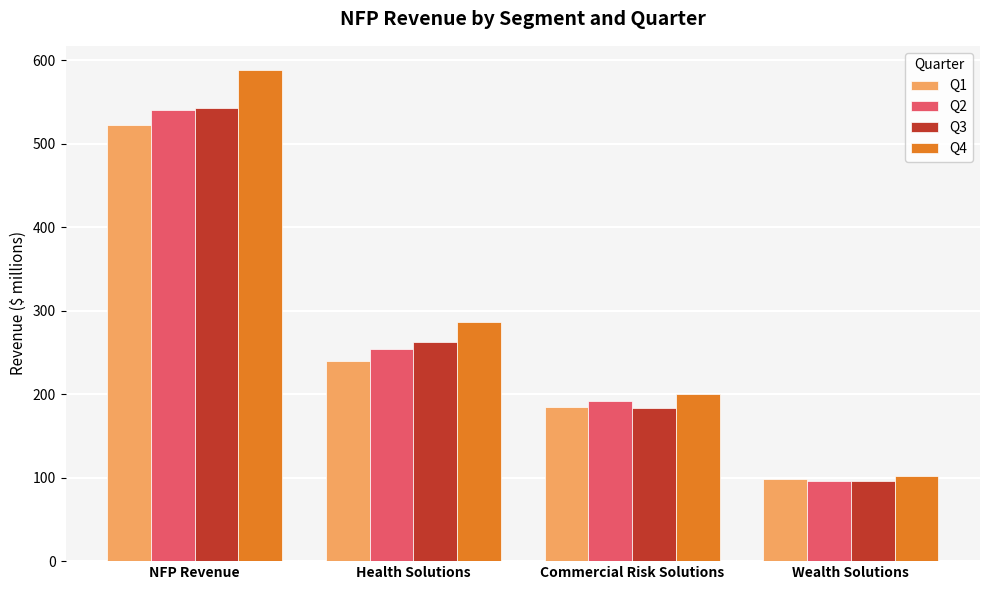

What is the value of the Q3 bar at the 2nd from the left?

263